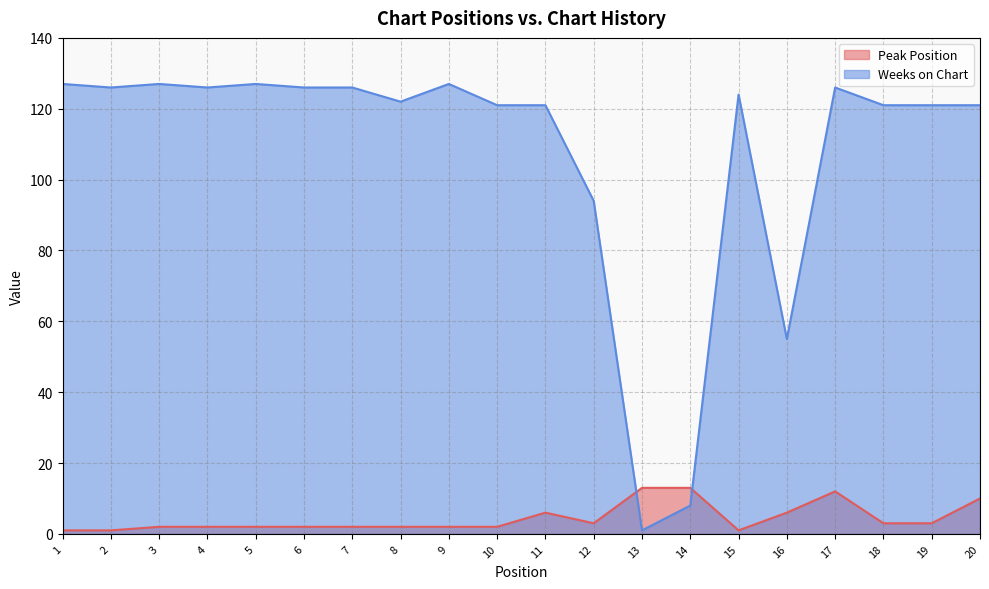

How many lines are shown in the chart?

2